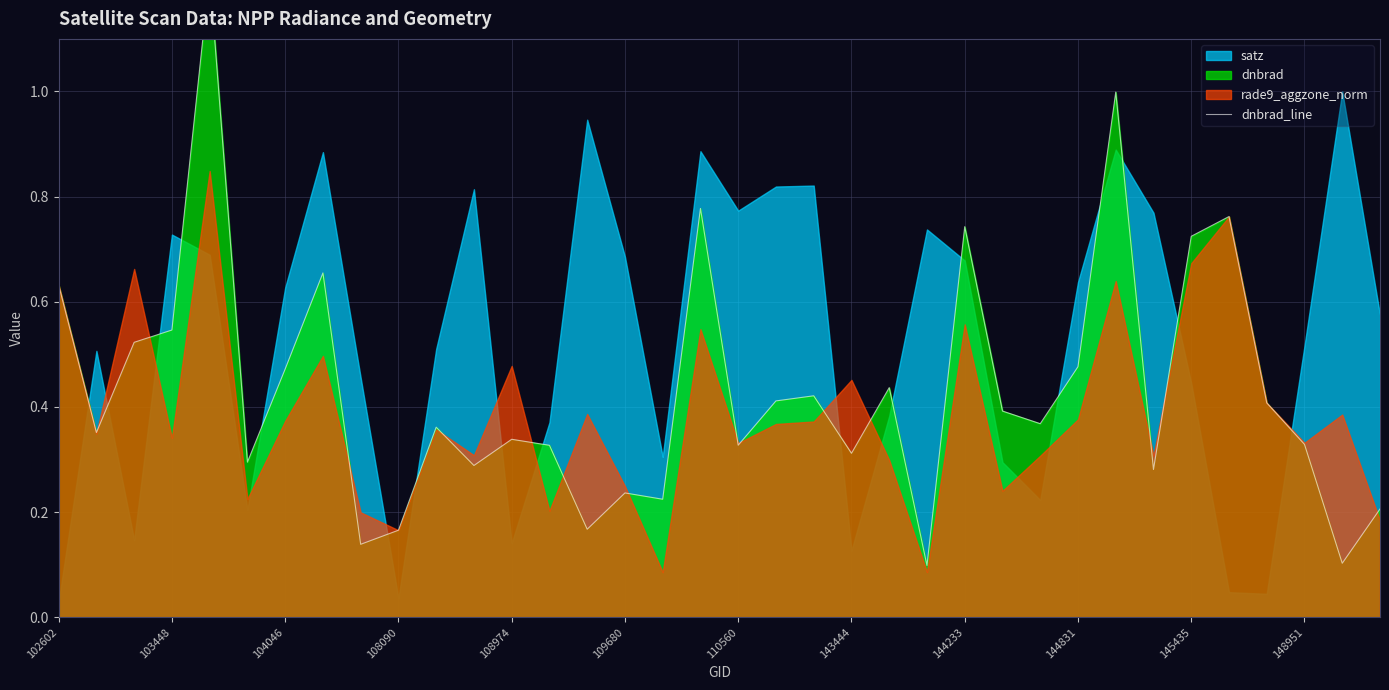

What is the difference between the second highest and second lowest values?

0.9